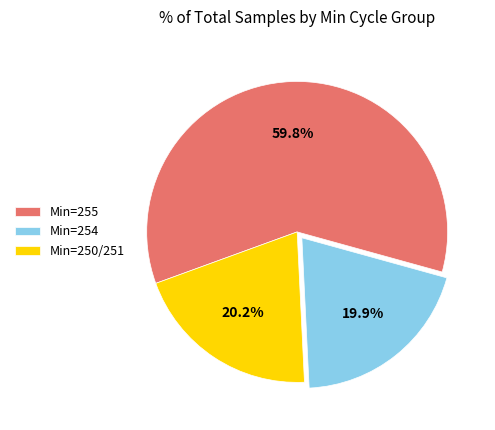

What is the ratio of the value at Min=254 to the value at Min=250/251?

1.0